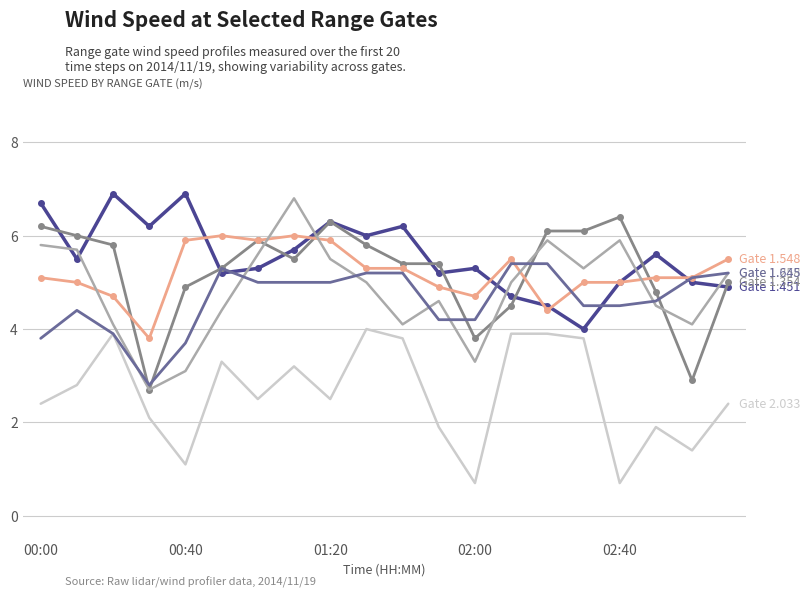

What is the greatest value displayed?

6.9